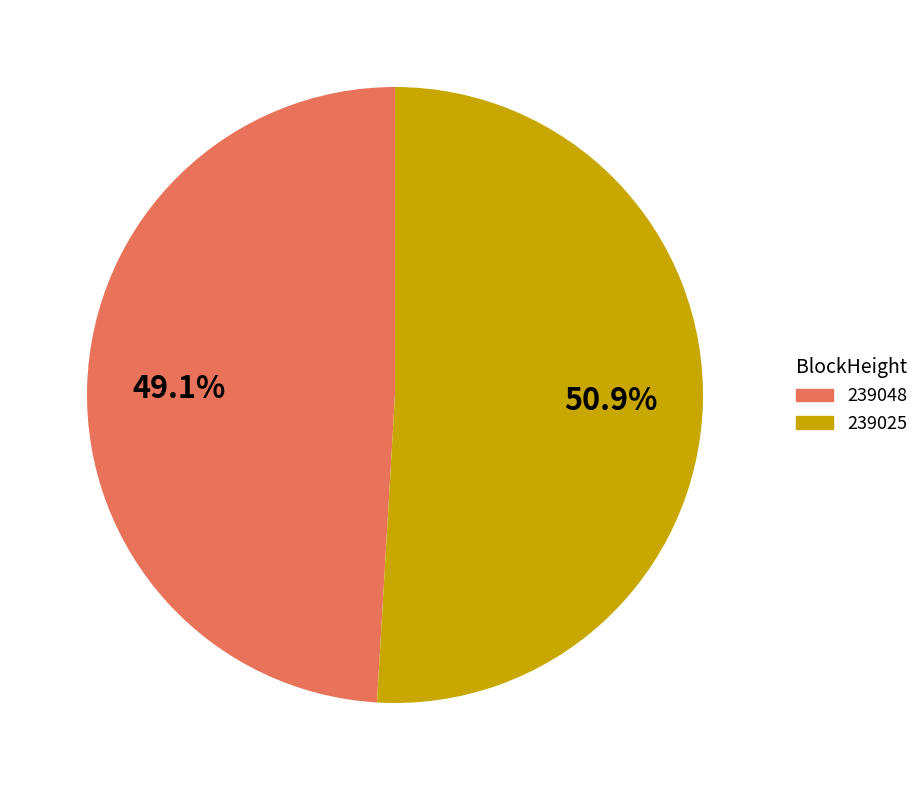

To the nearest percent, what portion does 239025 represent?

51%